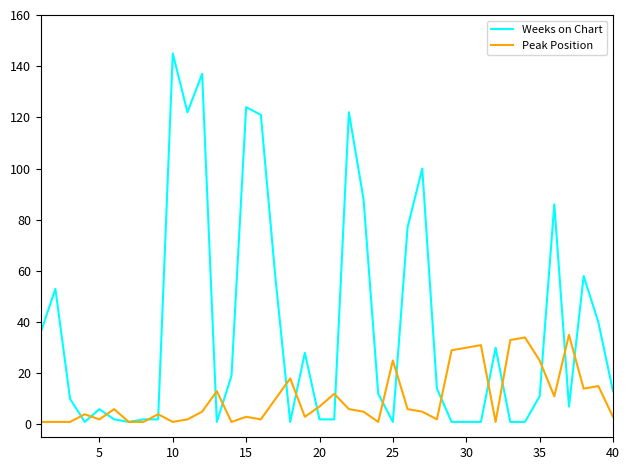

Which series has the largest total across all categories?

Weeks on Chart